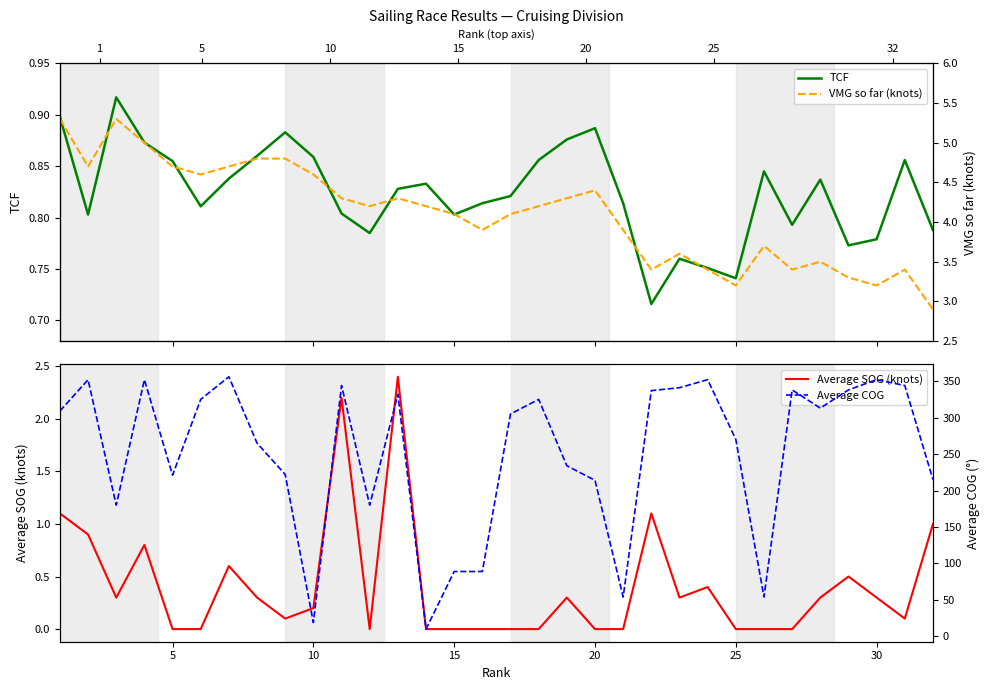

What is the maximum value for Average SOG (knots)?

2.4